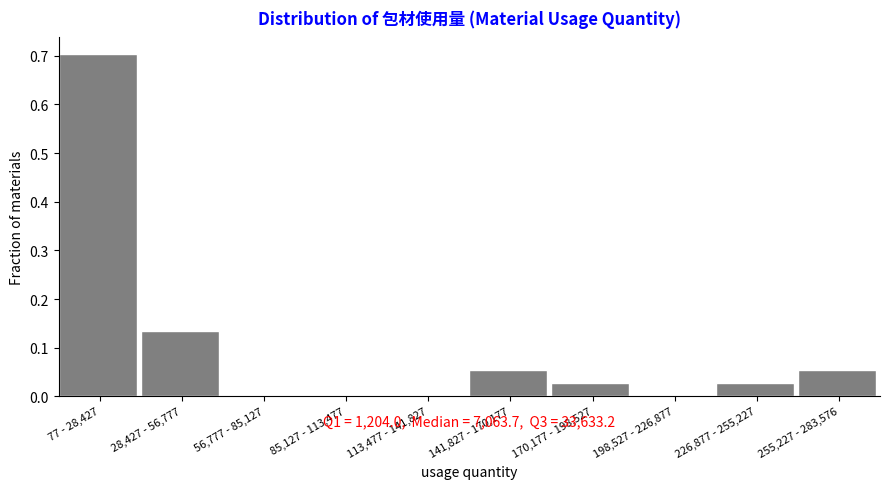

Is it true that the value at 113,477 - 141,827 is 0.0?

True